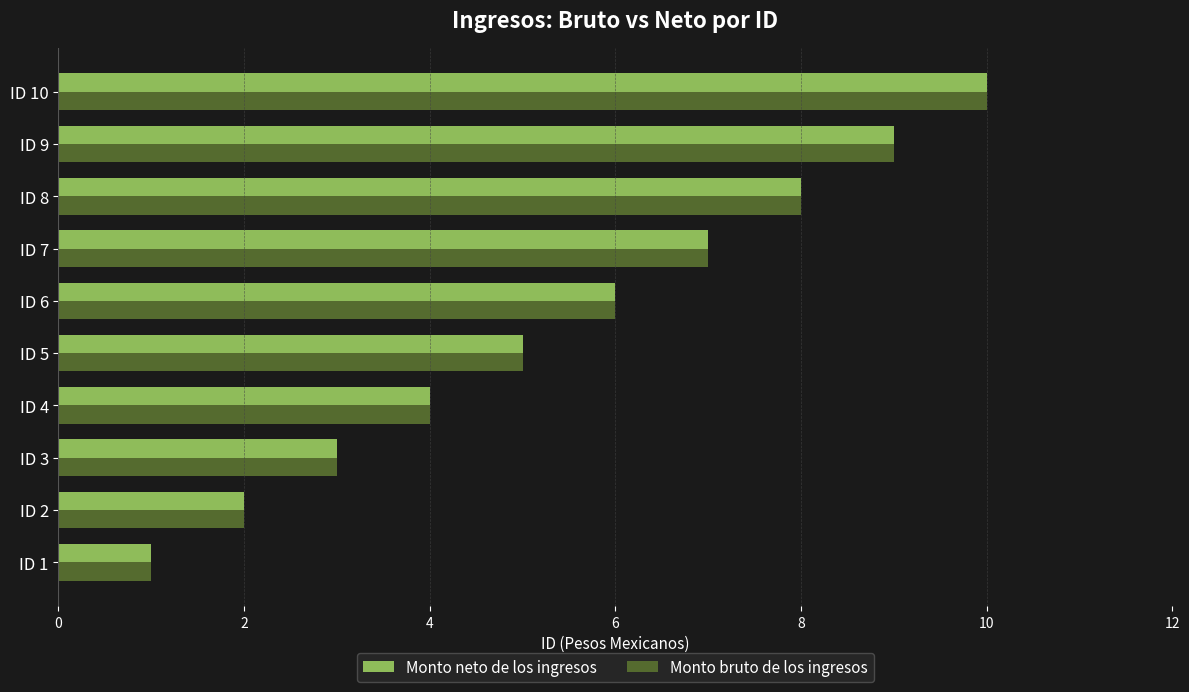

What is the highest value of the Monto bruto de los ingresos series?

10